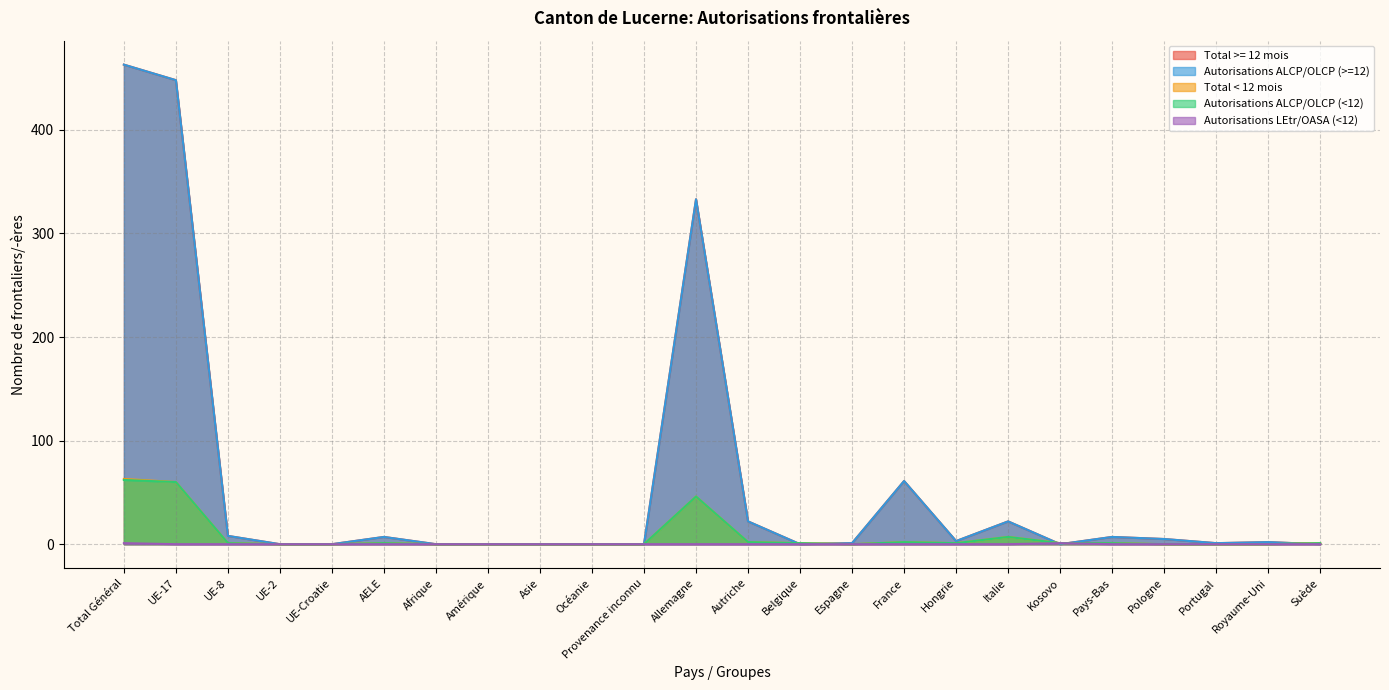

The value of Autorisations ALCP/OLCP (<12) at Océanie is -31. True or false?

False